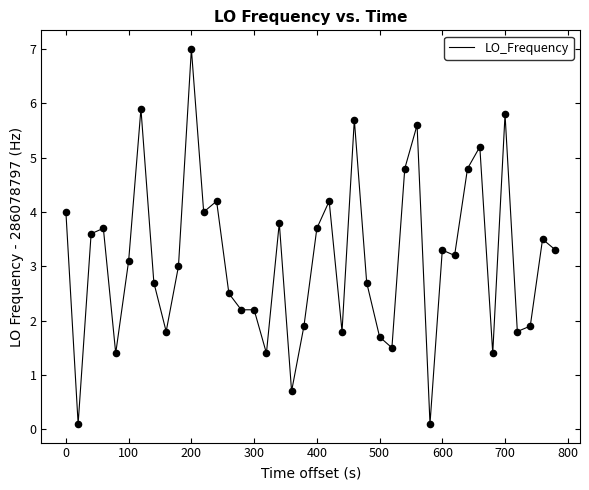

What is the difference between the maximum and minimum values?

6.9